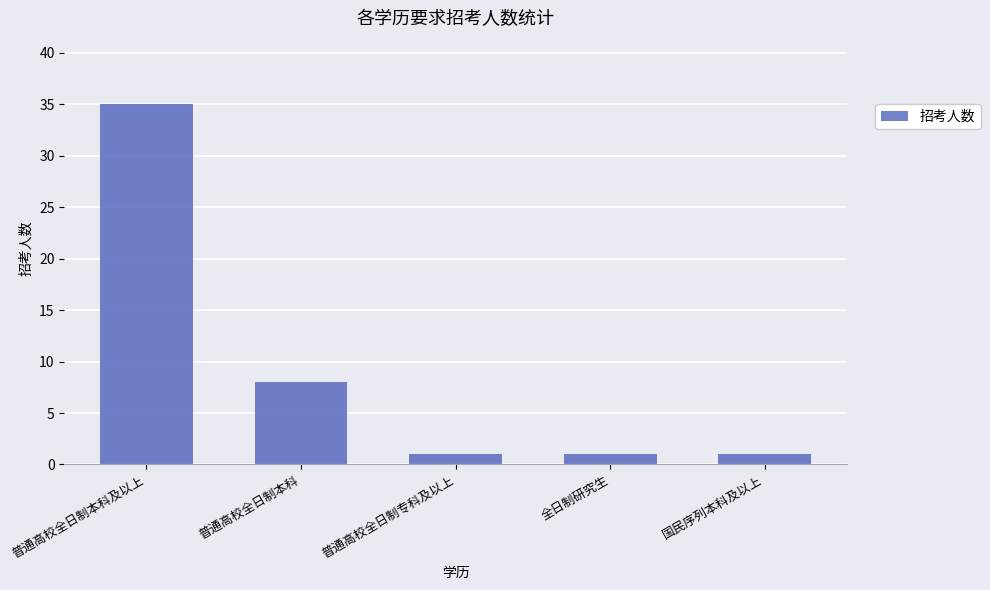

Are the bars grouped side by side (vs. stacked)?

No